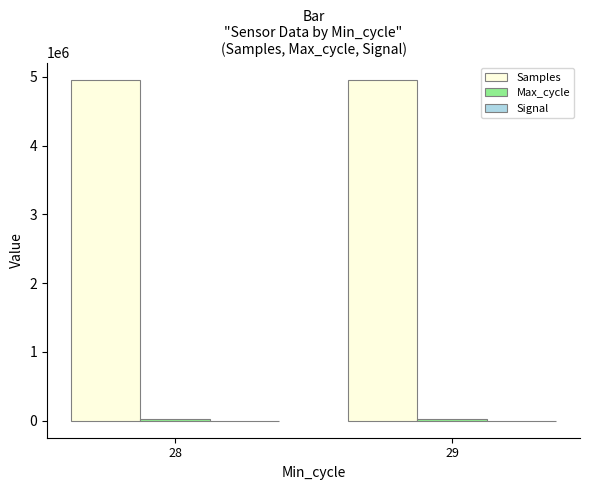

What is the maximum value for Samples?

4959138.2